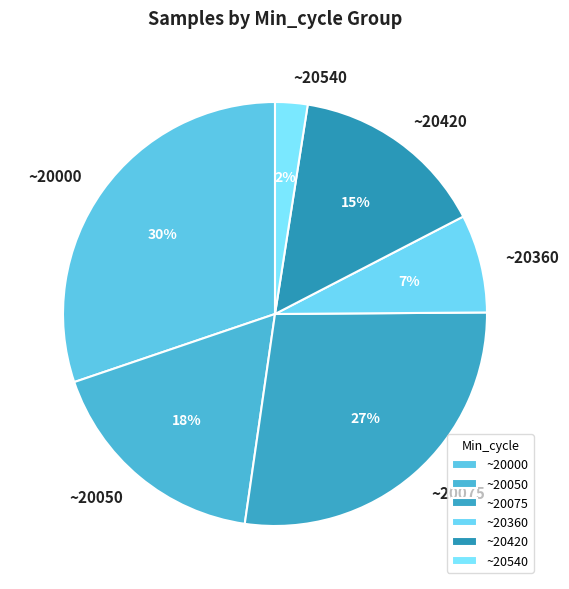

Rank the categories by value from lowest to highest.

~20540, ~20360, ~20420, ~20050, ~20075, ~20000